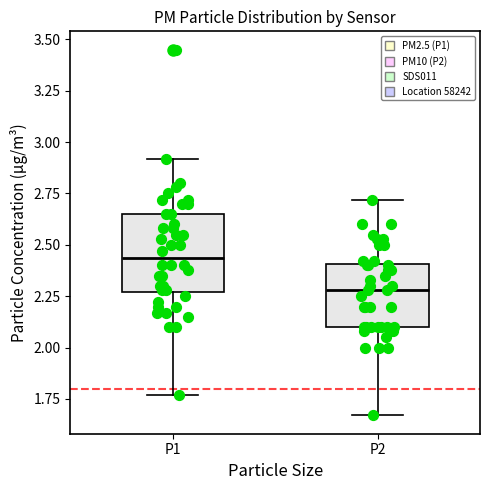

Reading left to right, transcribe this box plot: for each box, give where its median line is, the range the box spans, and where its two whiskers end, as read against the y-axis. The values are not printed on the chart, so give them approximately, as read against the axis.

P1: median 2.45, box 2.25 to 2.65, whiskers 1.75 to 2.90
P2: median 2.30, box 2.10 to 2.40, whiskers 1.65 to 2.70